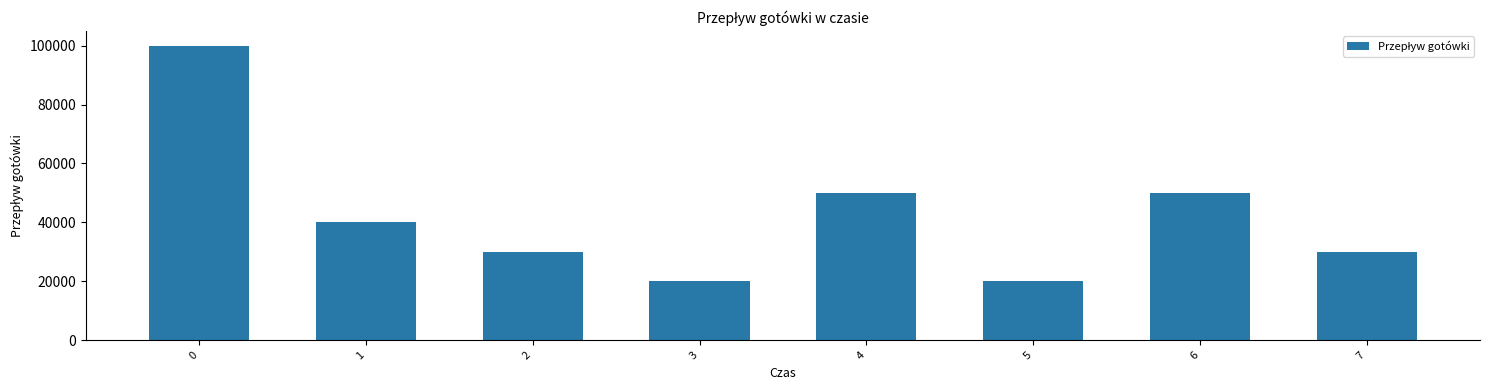

The value at 7 is 15127. True or false?

False